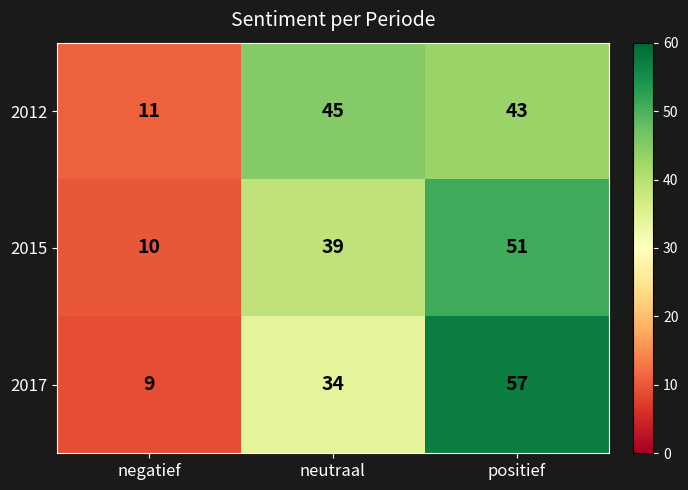

Where is 2012 nearest to the value 28?

positief